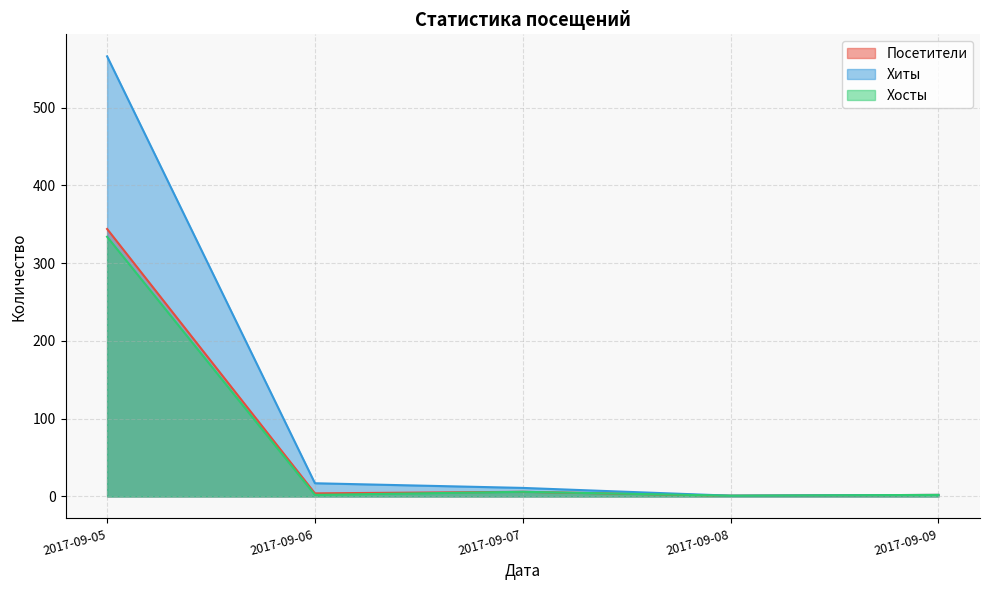

Does the chart have visible grid lines?

Yes